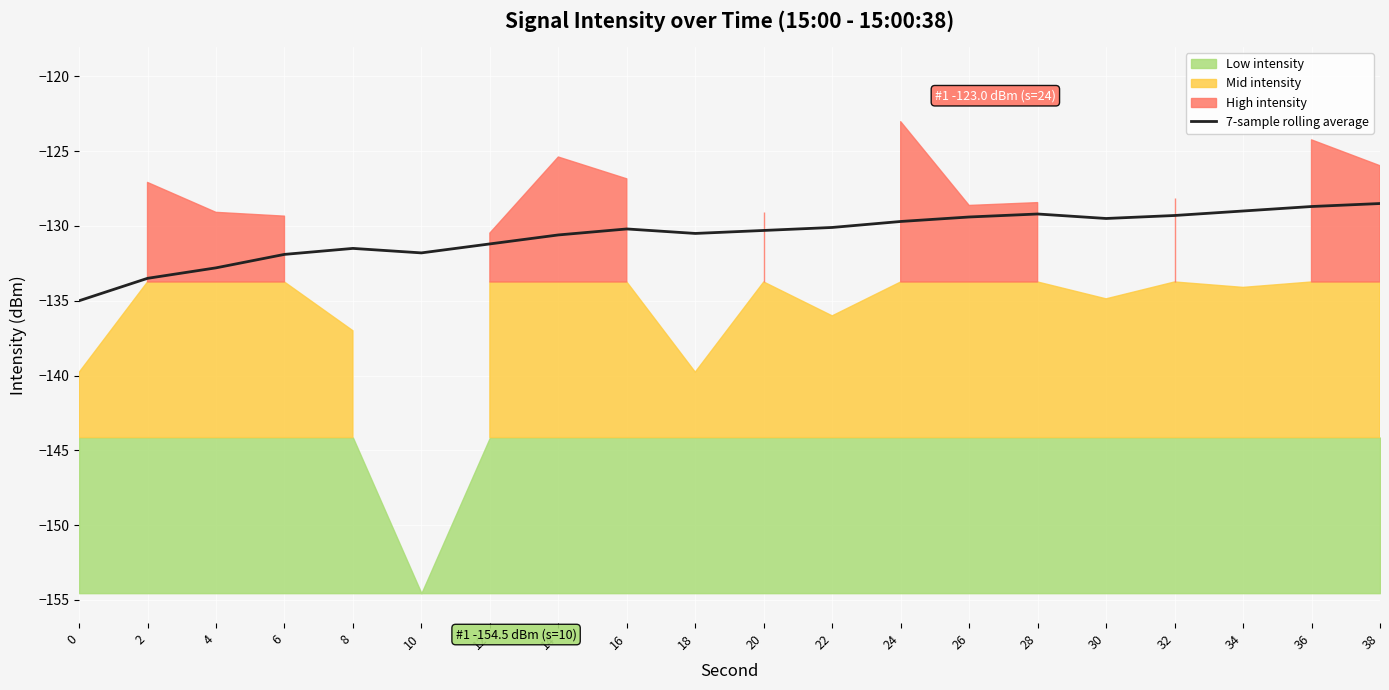

What is the maximum value for 7-sample rolling average?

-128.5